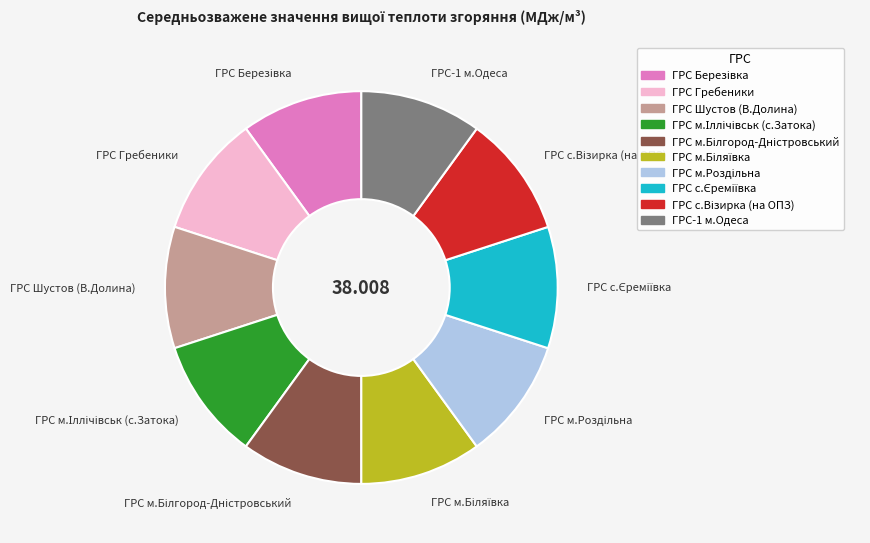

Is ГРС-1 м.Одеса the majority of the pie?

No